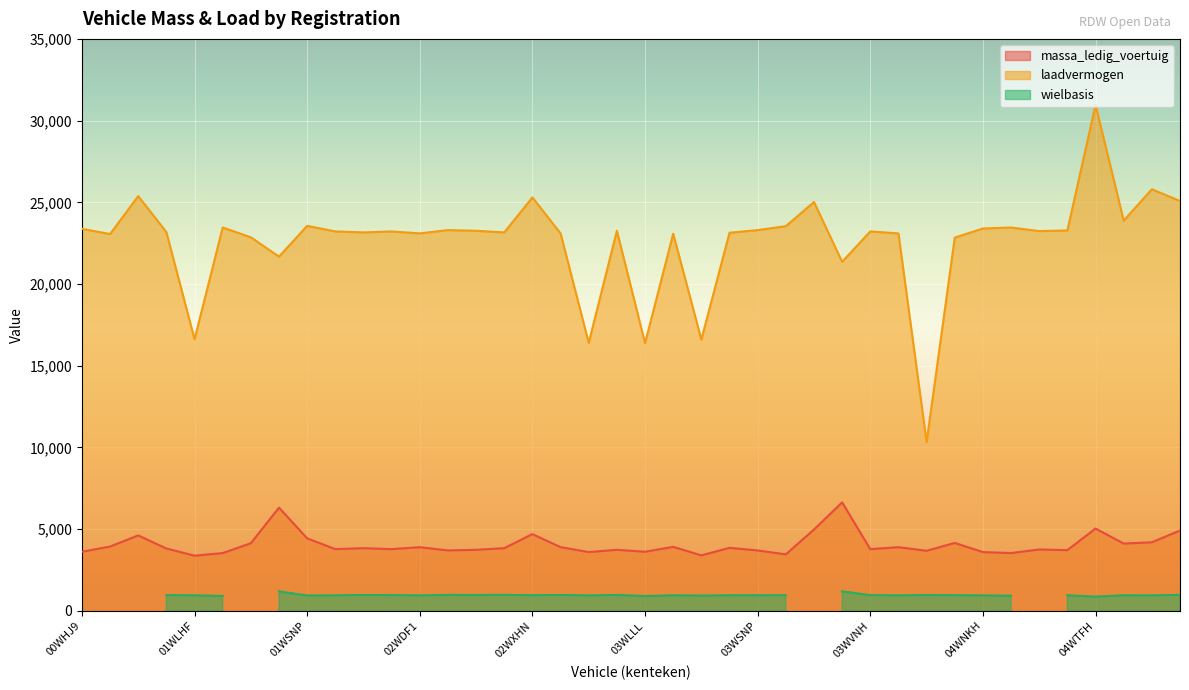

What position from the left is 03WKTZ?

20